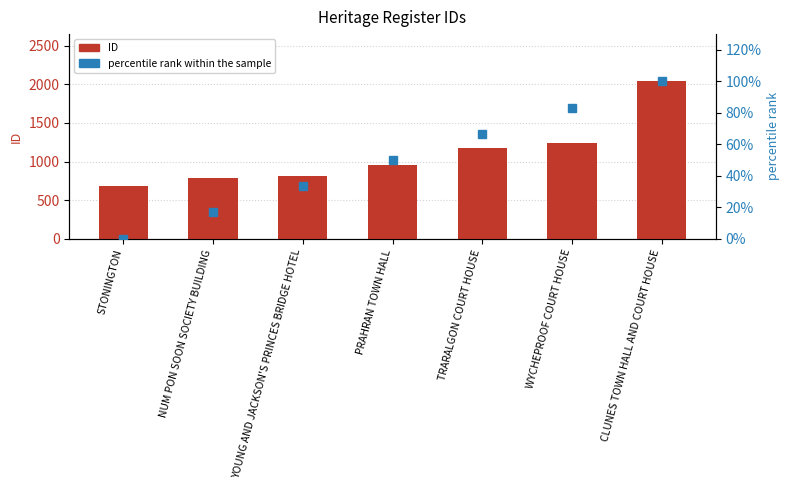

What value does the ID series have at TRARALGON COURT HOUSE?

1171.0